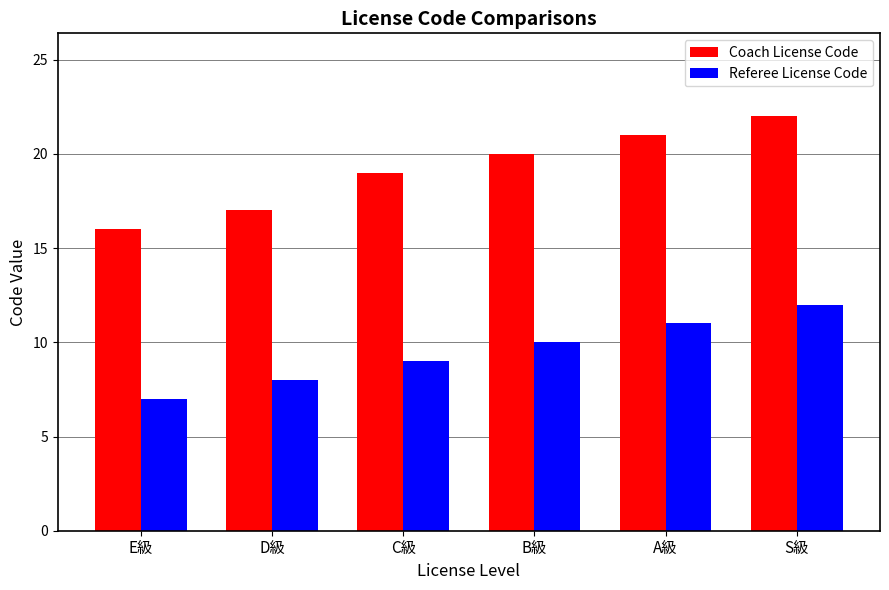

True or false: Referee License Code has a value of 11 at E級.

False